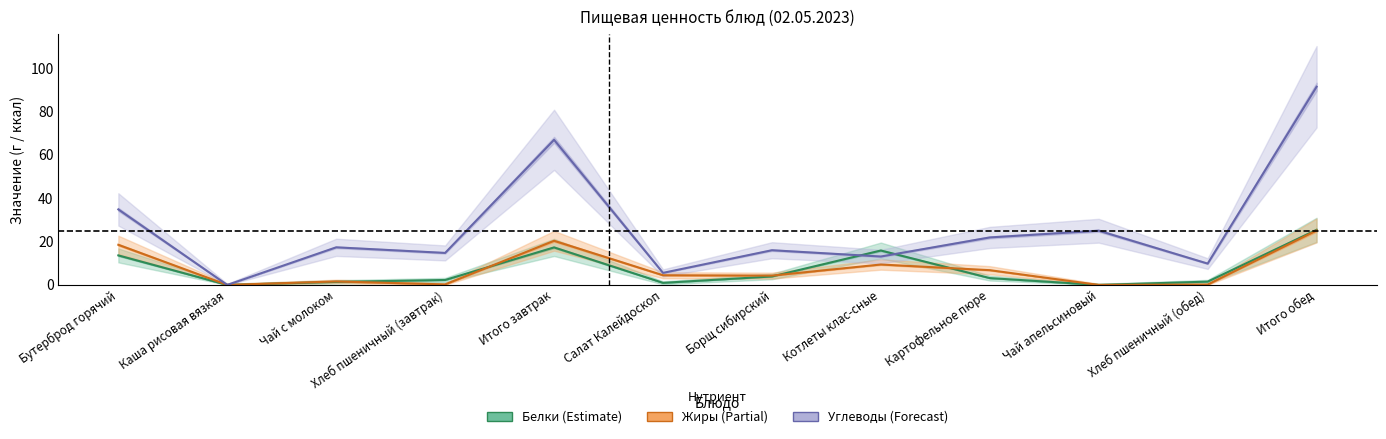

At which category is the sum across all series the highest?

Итого обед